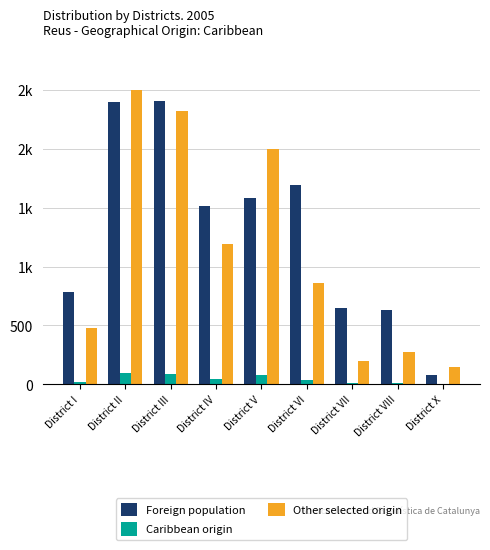

The value of Foreign population at District V is 2574. True or false?

False